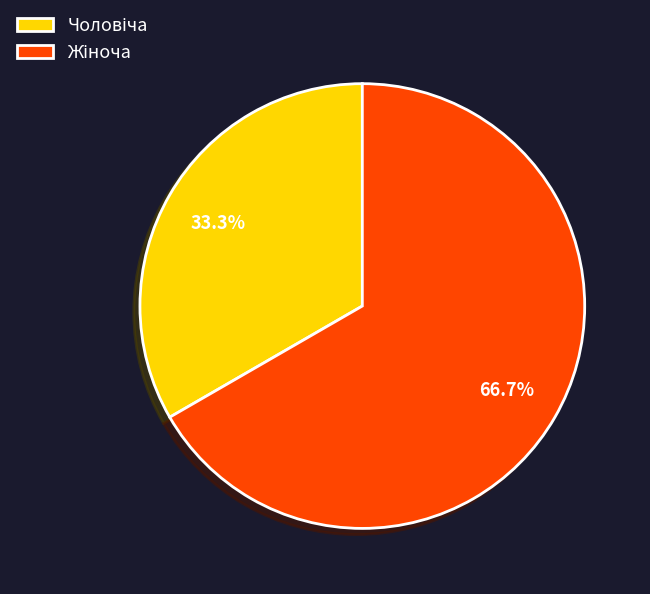

Does any single category account for the majority?

Yes